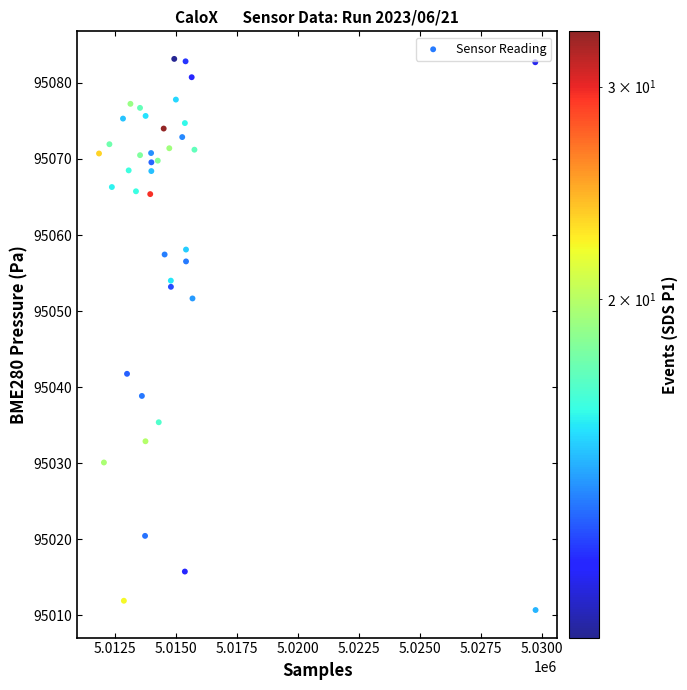

What is the range of Y values (max minus min)?

72.5